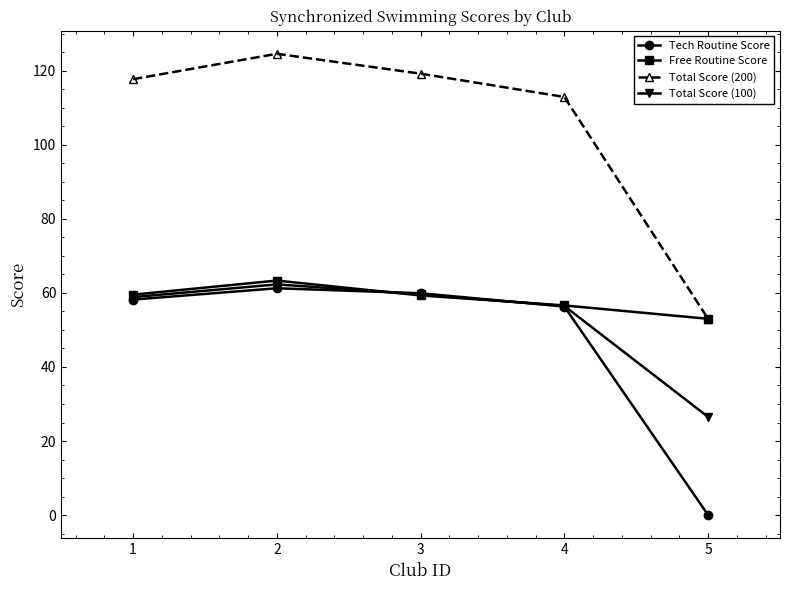

What is the total value across all series at 4?

282.4